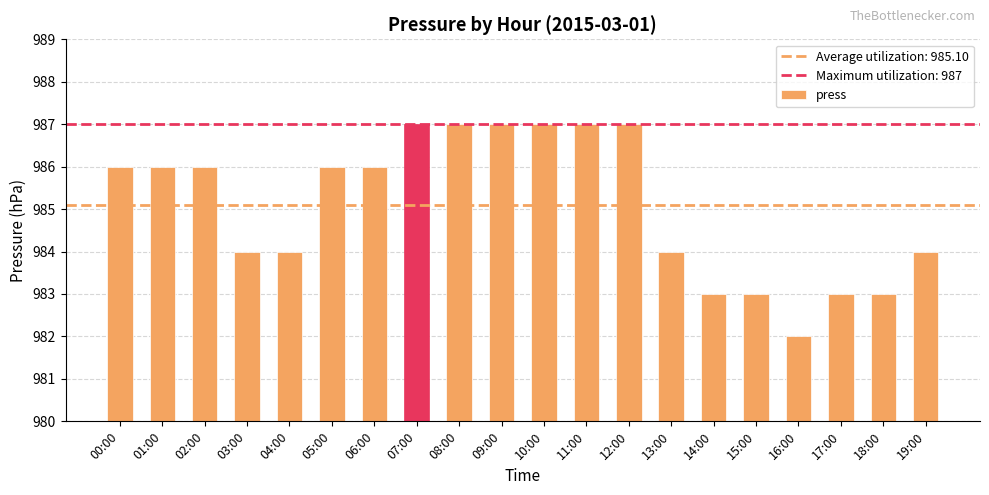

True or false: the data shows 1747 at 12:00.

False